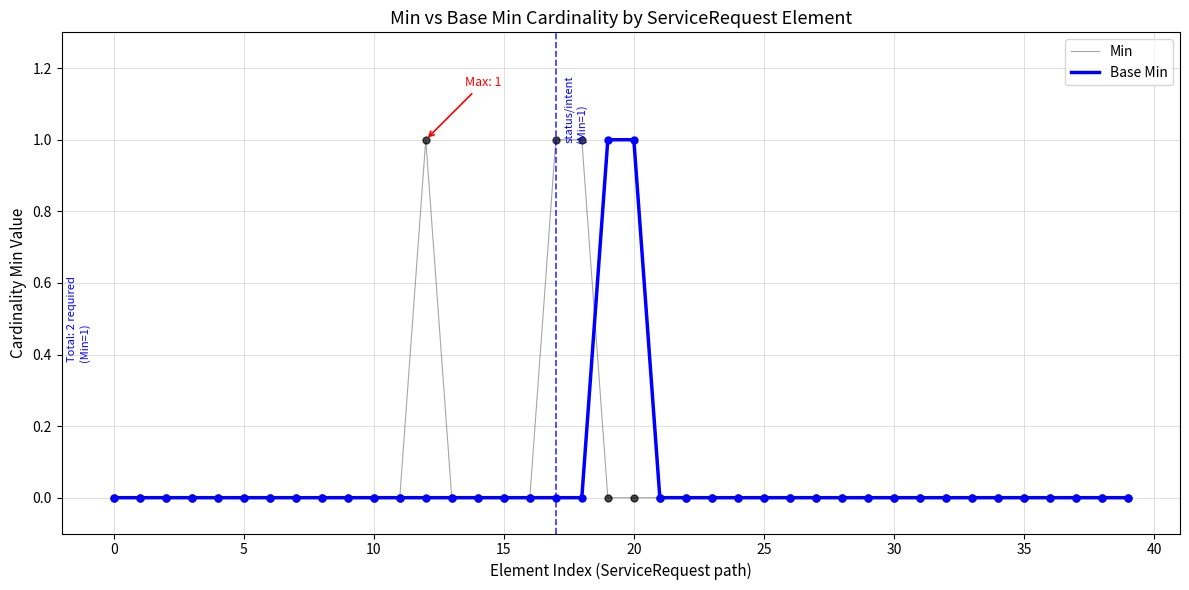

How many times do Min and Base Min cross each other?

1